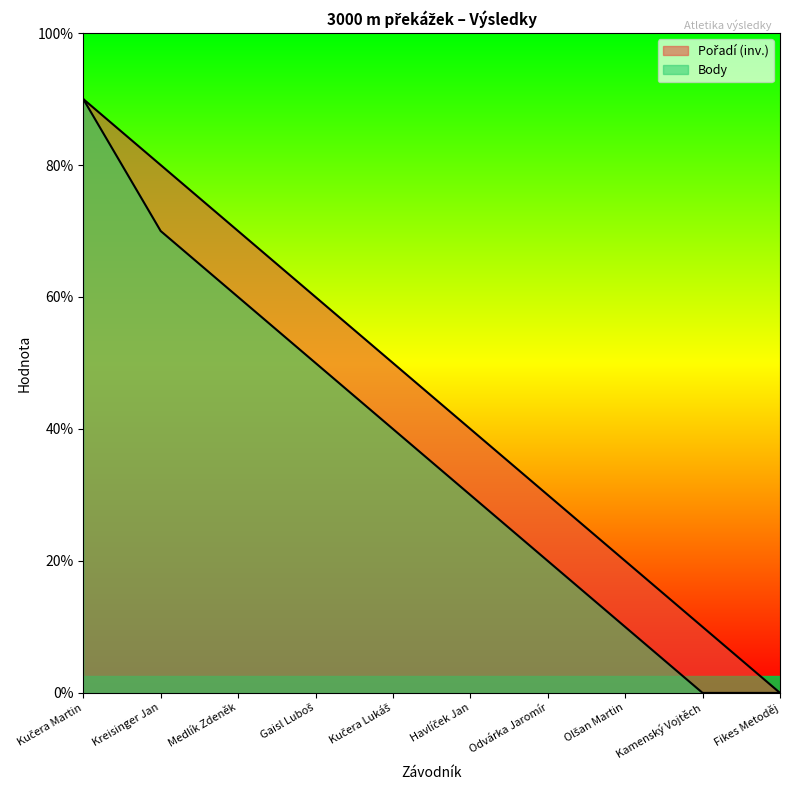

Is it true that Pořadí equals 1 at Kučera Lukáš?

False